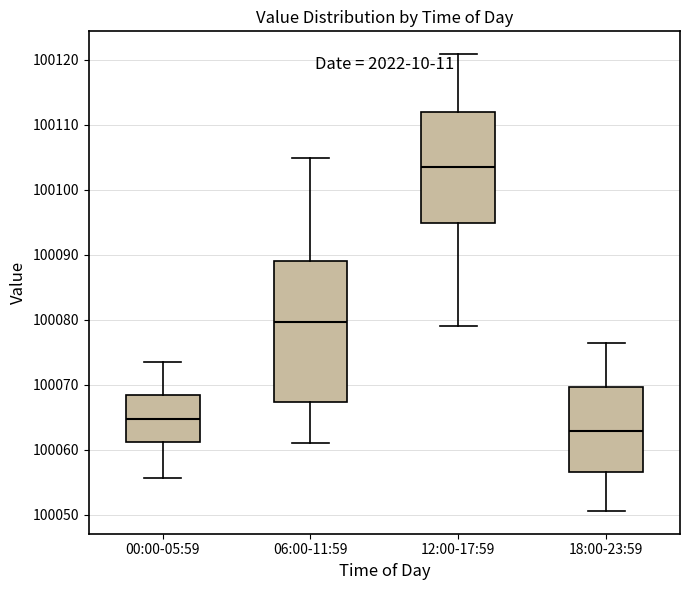

Which box's median line is the highest?

12:00-17:59